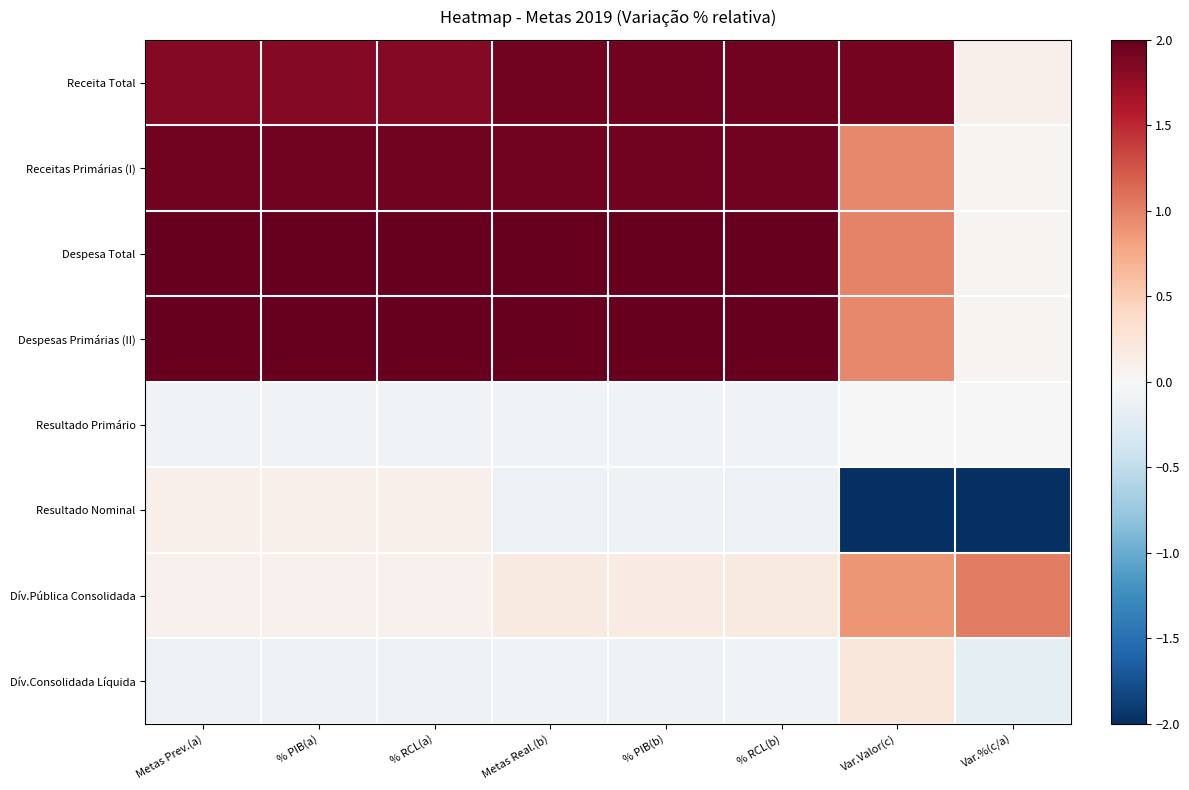

Reading right to left, extract all data points from this chart.

Receita Total: Var.%(c/a)=0.1	Var.Valor(c)=1.9	% RCL(b)=1.9	% PIB(b)=1.9	Metas Real.(b)=1.9	% RCL(a)=1.8	% PIB(a)=1.8	Metas Prev.(a)=1.8
Receitas Primárias (I): Var.%(c/a)=0.0	Var.Valor(c)=1.0	% RCL(b)=1.9	% PIB(b)=1.9	Metas Real.(b)=1.9	% RCL(a)=1.9	% PIB(a)=1.9	Metas Prev.(a)=1.9
Despesa Total: Var.%(c/a)=0.0	Var.Valor(c)=1.0	% RCL(b)=2.0	% PIB(b)=2.0	Metas Real.(b)=2.0	% RCL(a)=2.0	% PIB(a)=2.0	Metas Prev.(a)=2.0
Despesas Primárias (II): Var.%(c/a)=0.0	Var.Valor(c)=1.0	% RCL(b)=2.0	% PIB(b)=2.0	Metas Real.(b)=2.0	% RCL(a)=2.0	% PIB(a)=2.0	Metas Prev.(a)=2.0
Resultado Primário: Var.%(c/a)=0.0	Var.Valor(c)=-0.0	% RCL(b)=-0.1	% PIB(b)=-0.1	Metas Real.(b)=-0.1	% RCL(a)=-0.1	% PIB(a)=-0.1	Metas Prev.(a)=-0.1
Resultado Nominal: Var.%(c/a)=-2.0	Var.Valor(c)=-2.0	% RCL(b)=-0.1	% PIB(b)=-0.1	Metas Real.(b)=-0.1	% RCL(a)=0.1	% PIB(a)=0.1	Metas Prev.(a)=0.1
Dív.Pública Consolidada: Var.%(c/a)=1.0	Var.Valor(c)=0.9	% RCL(b)=0.2	% PIB(b)=0.2	Metas Real.(b)=0.2	% RCL(a)=0.1	% PIB(a)=0.1	Metas Prev.(a)=0.1
Dív.Consolidada Líquida: Var.%(c/a)=-0.2	Var.Valor(c)=0.2	% RCL(b)=-0.1	% PIB(b)=-0.1	Metas Real.(b)=-0.1	% RCL(a)=-0.1	% PIB(a)=-0.1	Metas Prev.(a)=-0.1